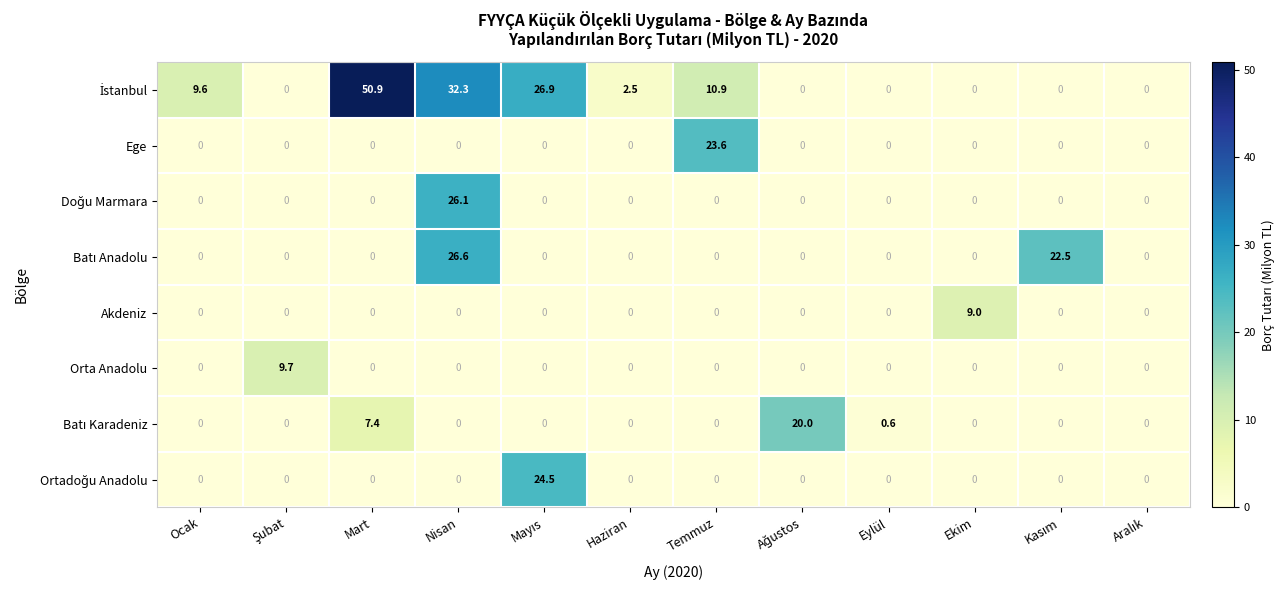

The Orta Anadolu series shows -3.8 at Nisan. True or false?

False